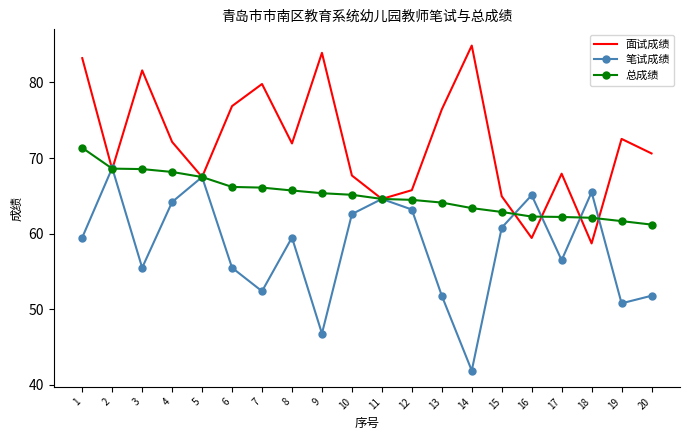

List the series in order of their peak value, highest first.

面试成绩, 总成绩, 笔试成绩